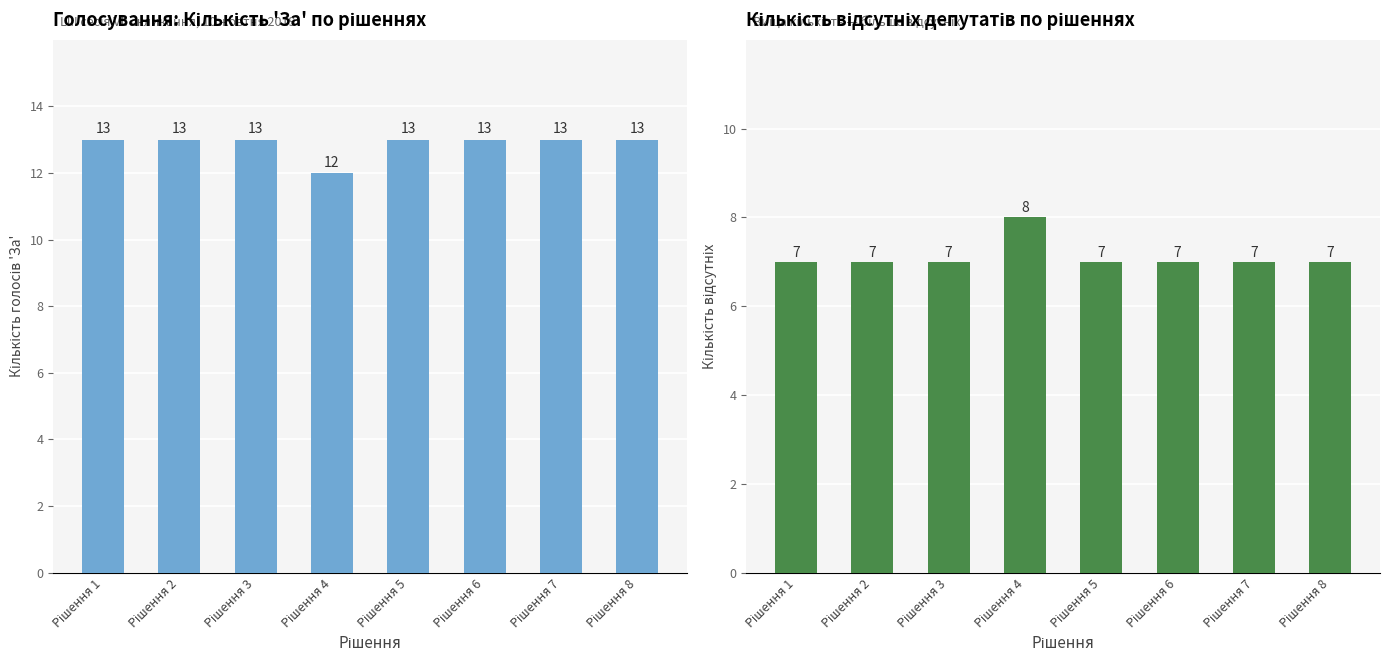

Which series has the largest total across all categories?

За